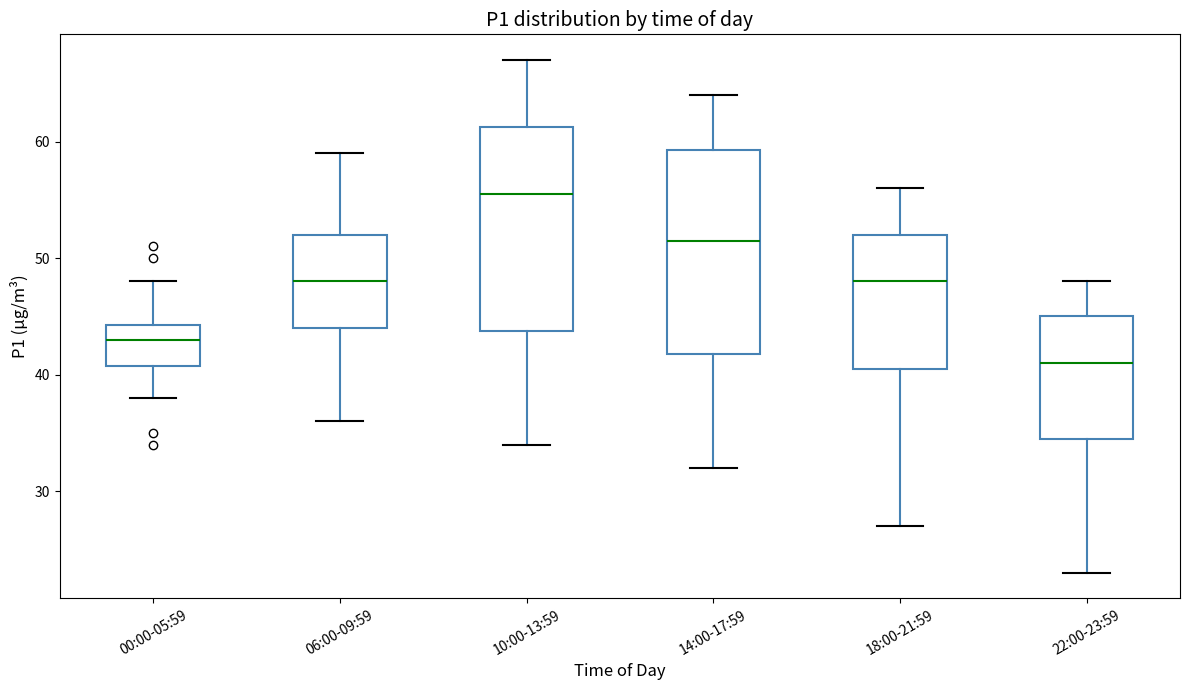

Reading left to right, transcribe this box plot: for each box, give where its median line is, the range the box spans, and where its two whiskers end, as read against the y-axis. The values are not printed on the chart, so give them approximately, as read against the axis.

00:00-05:59: median 43, box 41 to 44, whiskers 38 to 48
06:00-09:59: median 48, box 44 to 52, whiskers 36 to 59
10:00-13:59: median 56, box 44 to 61, whiskers 34 to 67
14:00-17:59: median 52, box 42 to 59, whiskers 32 to 64
18:00-21:59: median 48, box 41 to 52, whiskers 27 to 56
22:00-23:59: median 41, box 35 to 45, whiskers 23 to 48